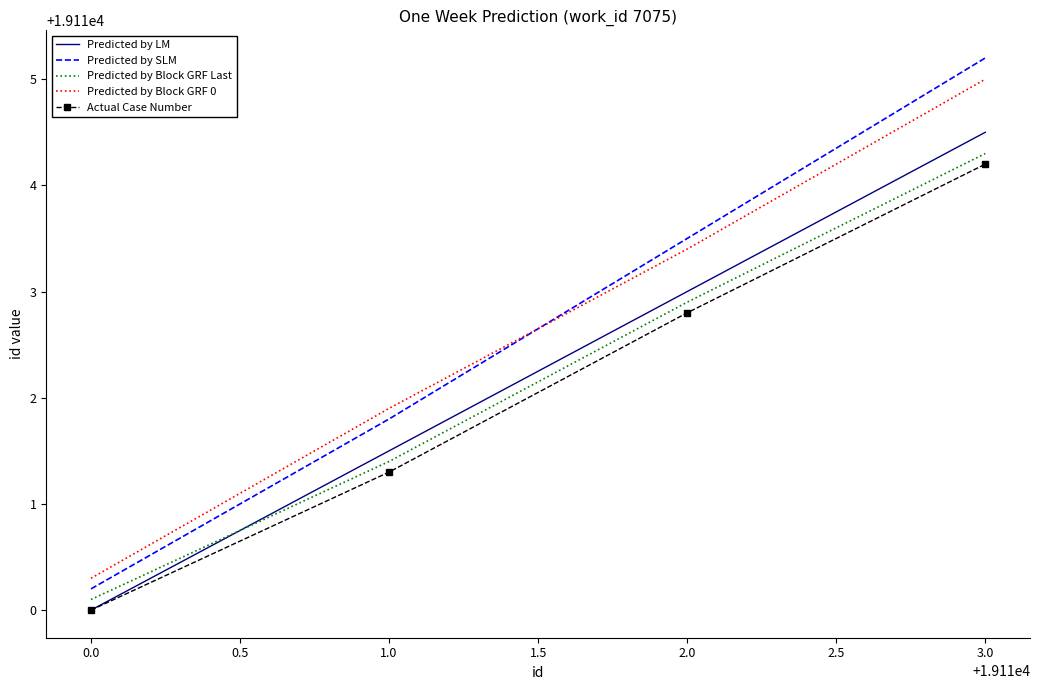

What is the difference between the second highest and second lowest values in the Predicted by LM series?

1.5